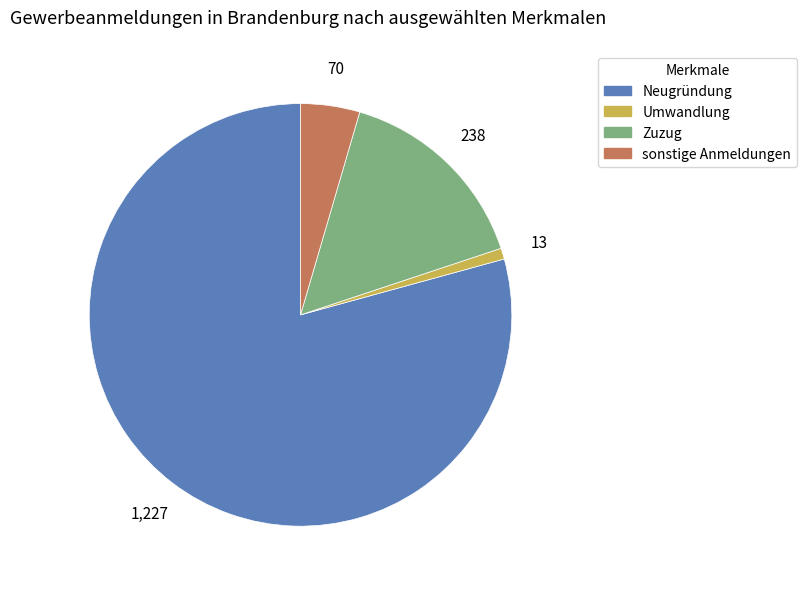

The Neugründung slice represents 72% of the pie. True or false?

False